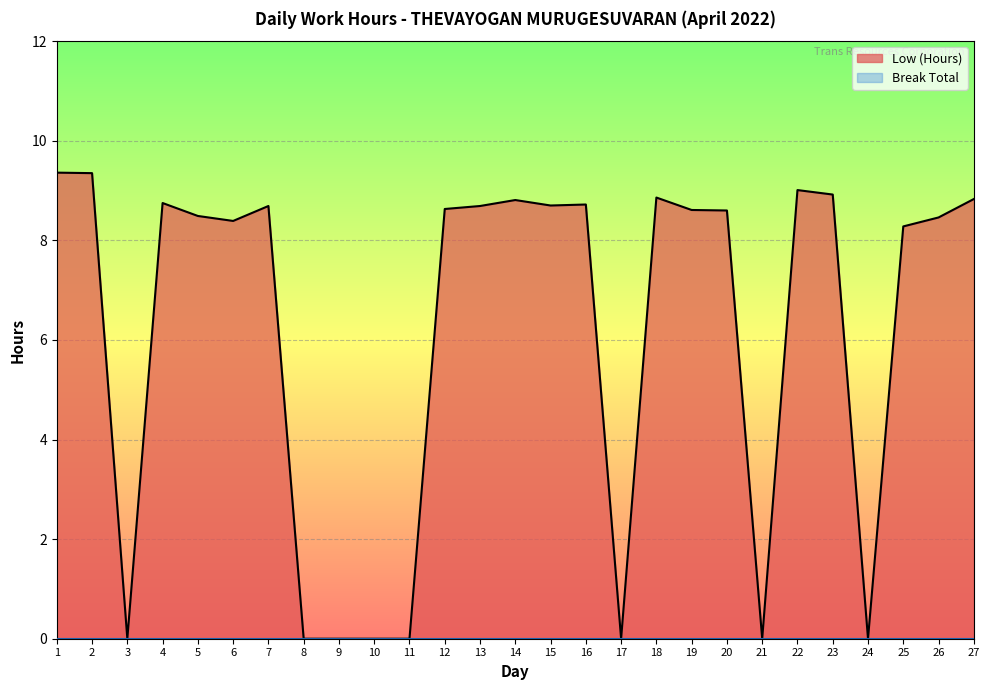

What is the difference between the values at 19 and 11?

8.6